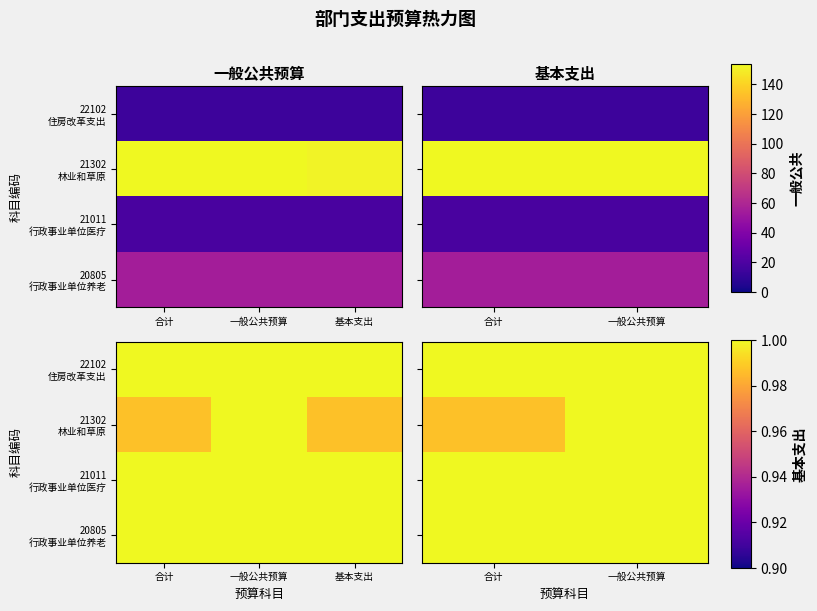

What is the total value across all series at 一般公共预算?

4.0